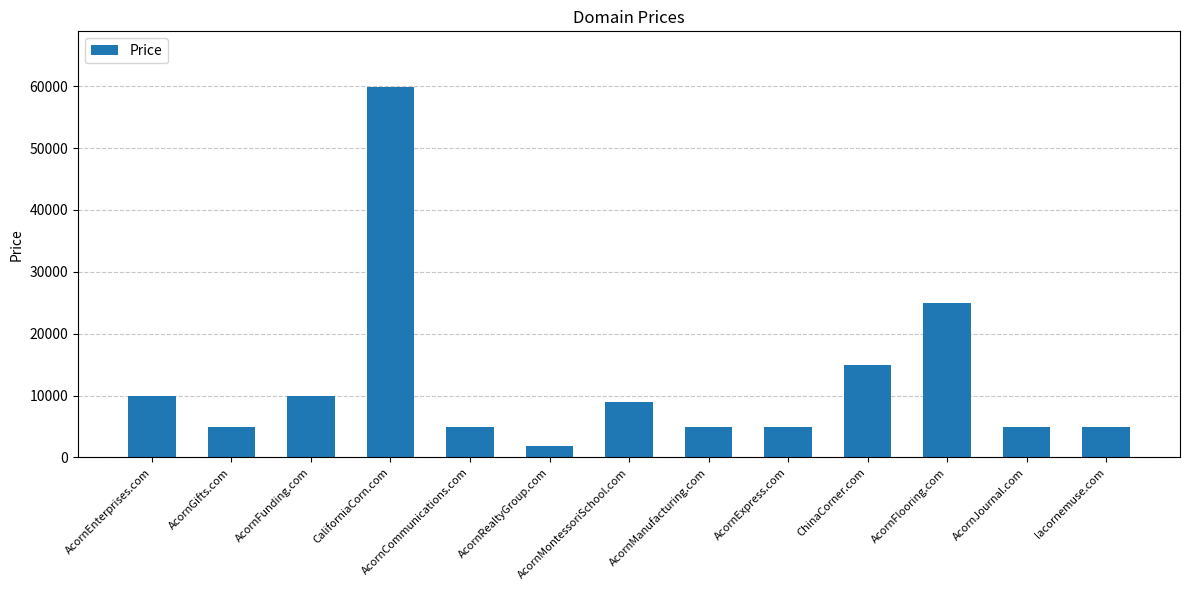

Count the number of data series in this chart.

1